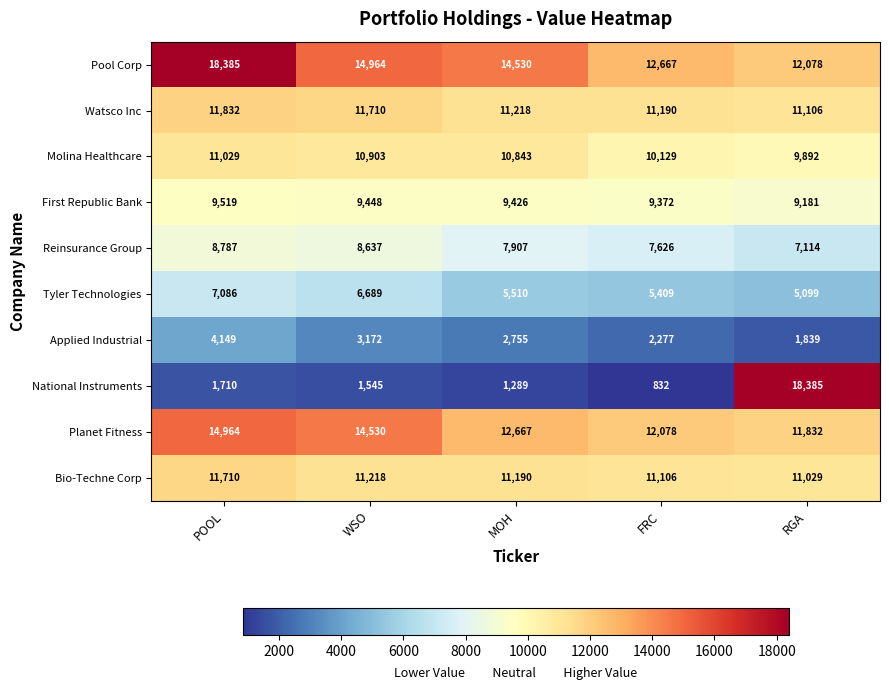

Where does the First Republic Bank series first go above 9426?

POOL